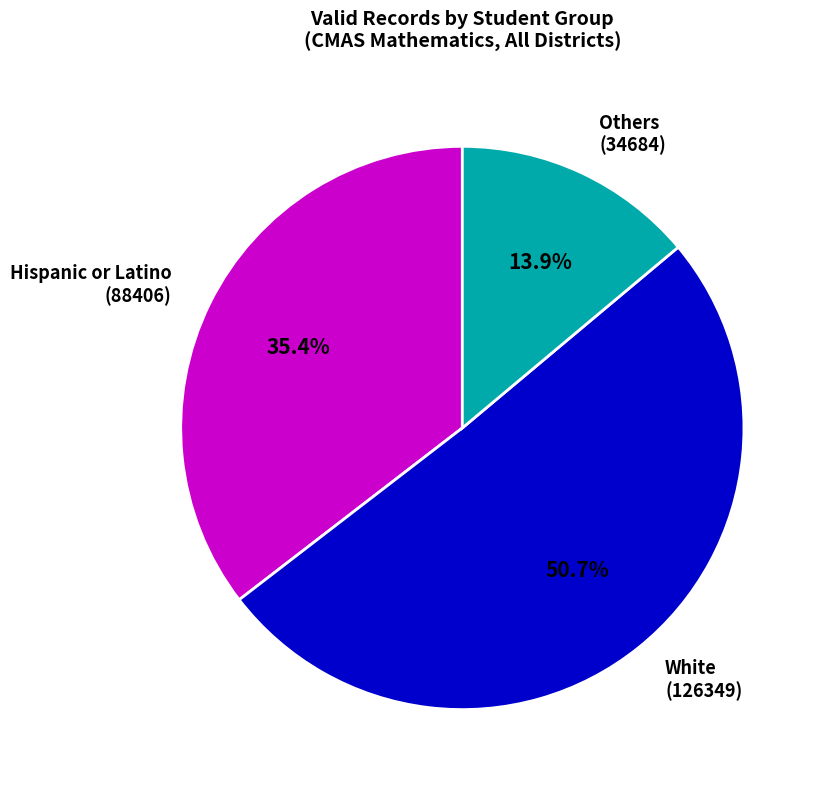

Which slice represents more than half of the pie?

White (126349)